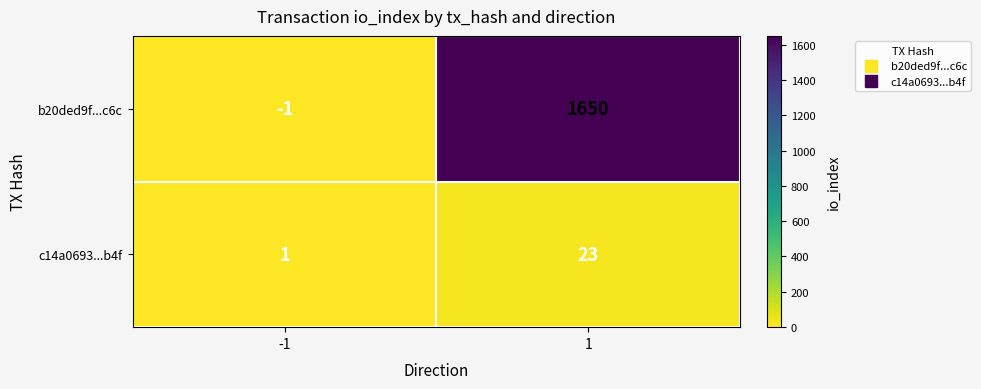

True or false: b20ded9f...c6c has a value of 1650 at 1.

True